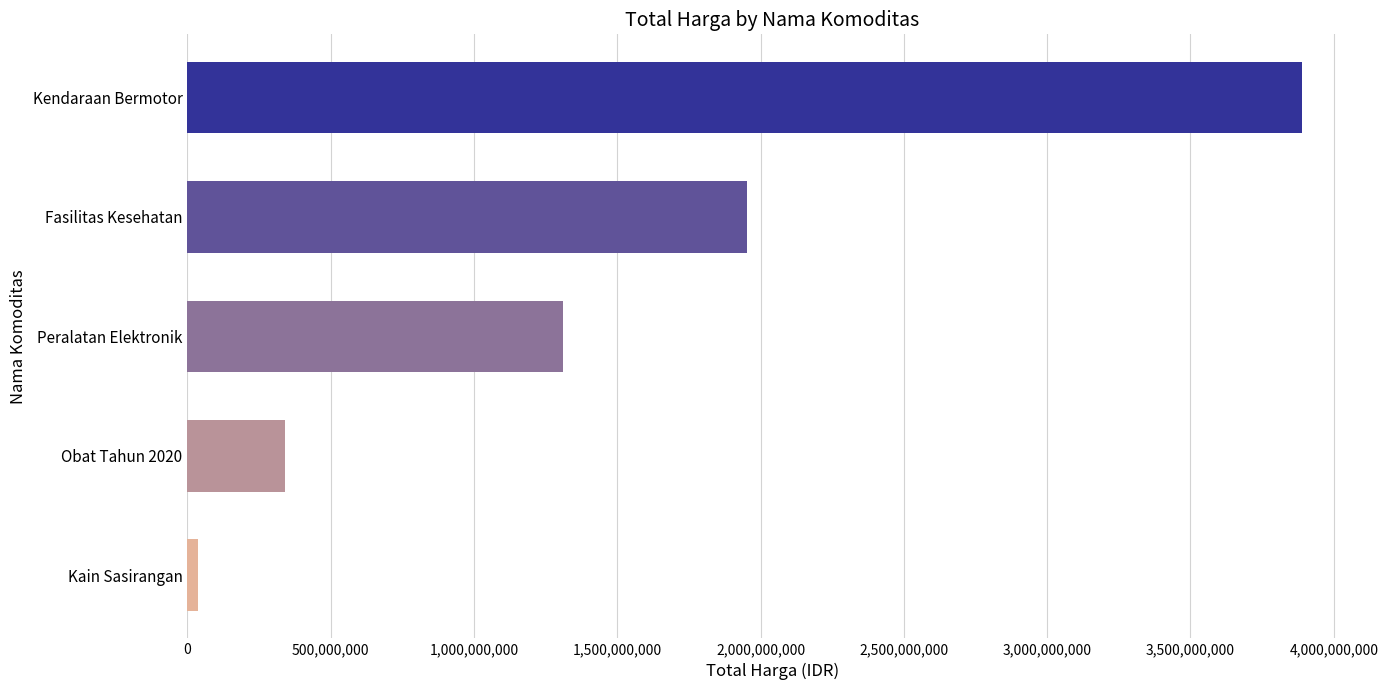

Reading top to bottom, list all the values displayed in this chart.

3887564100	1953197940	1311221600	342086670	38075000